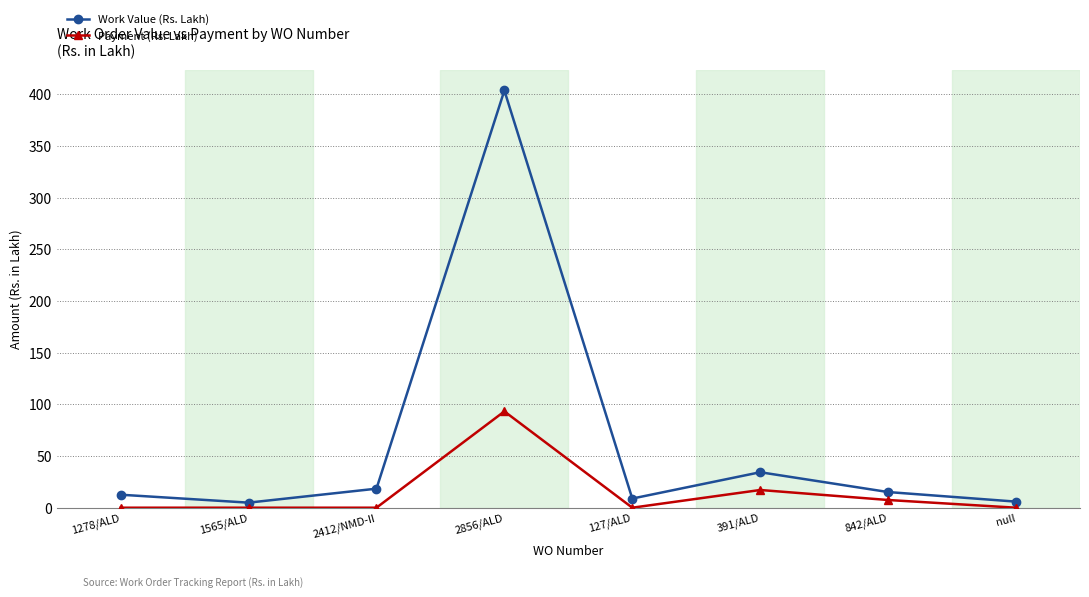

True or false: Work Value (Rs. Lakh) and Payment (Rs. Lakh) cross at least once.

False